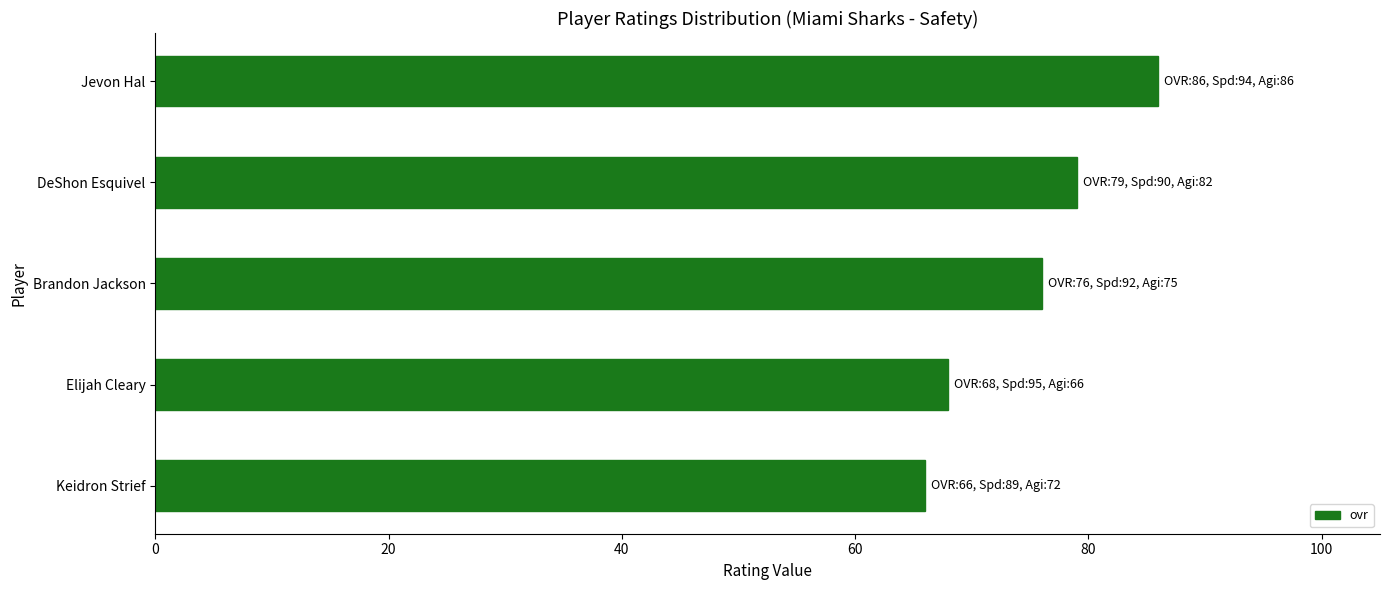

Reading bottom to top, transcribe all the data shown in this chart.

Keidron Strief=66	Elijah Cleary=68	Brandon Jackson=76	DeShon Esquivel=79	Jevon Hal=86